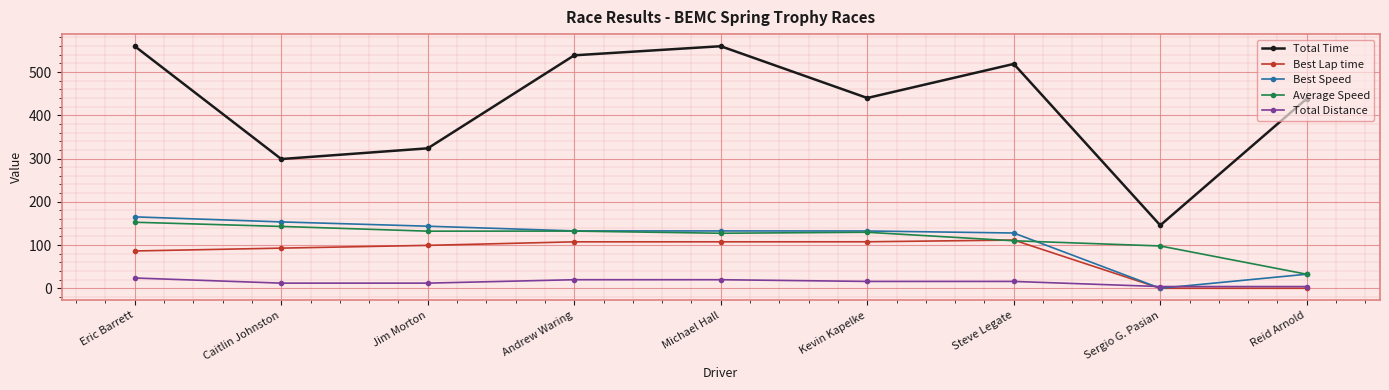

Which category has the lowest value in the Average Speed series?

Reid Arnold